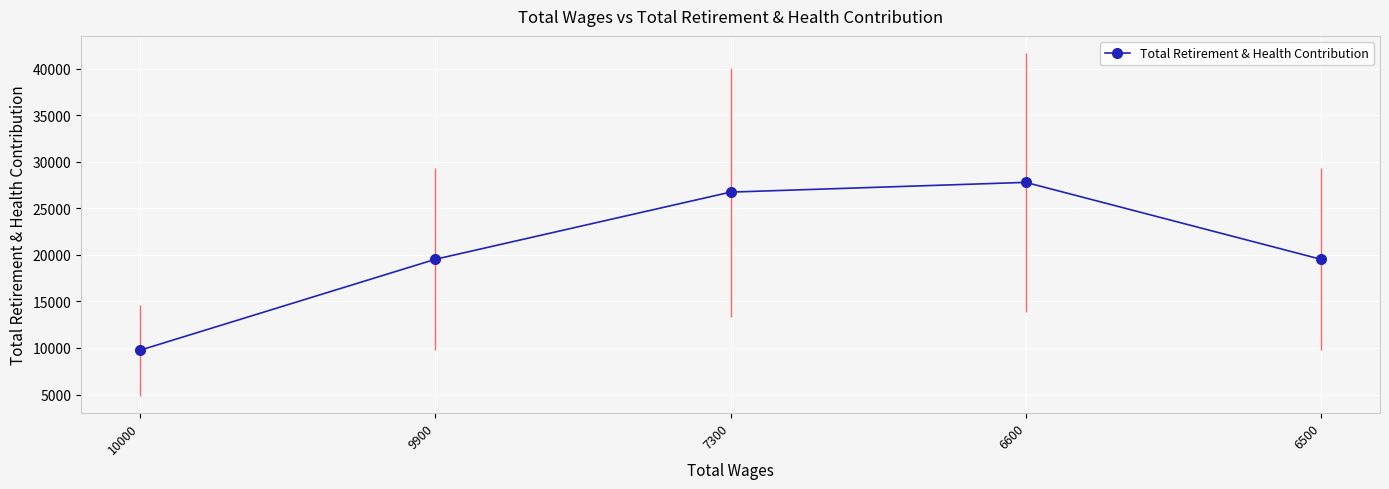

What is the average value?

20667